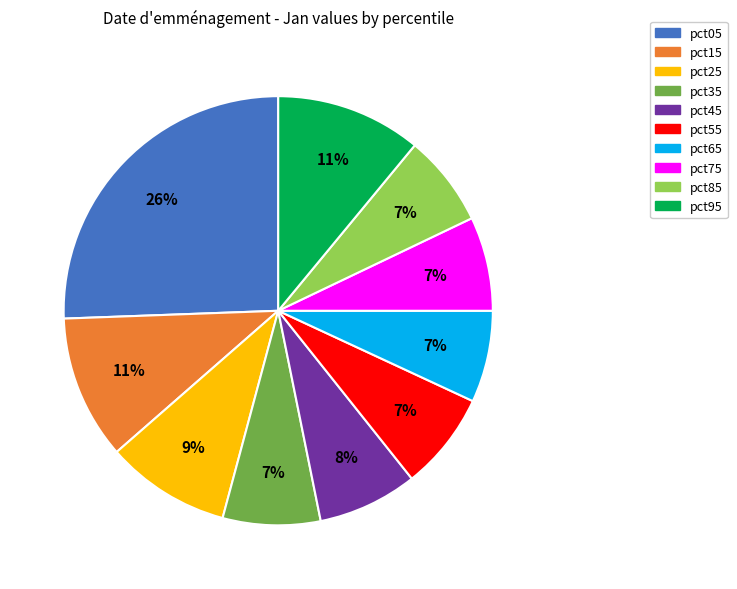

Which slice is the largest?

pct05